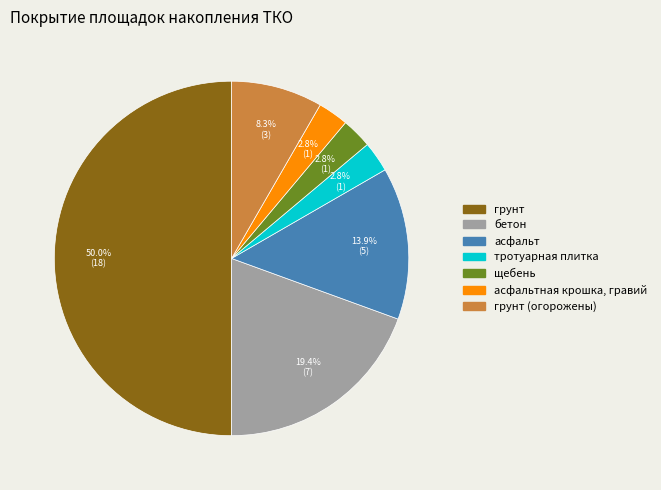

Combined, do бетон and тротуарная плитка account for over 50%?

No